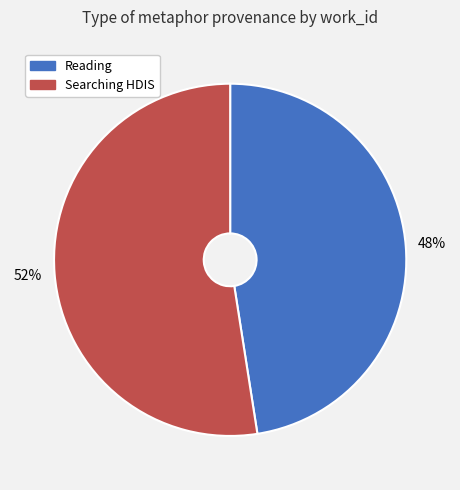

Between Searching HDIS and Reading, which is larger?

Searching HDIS